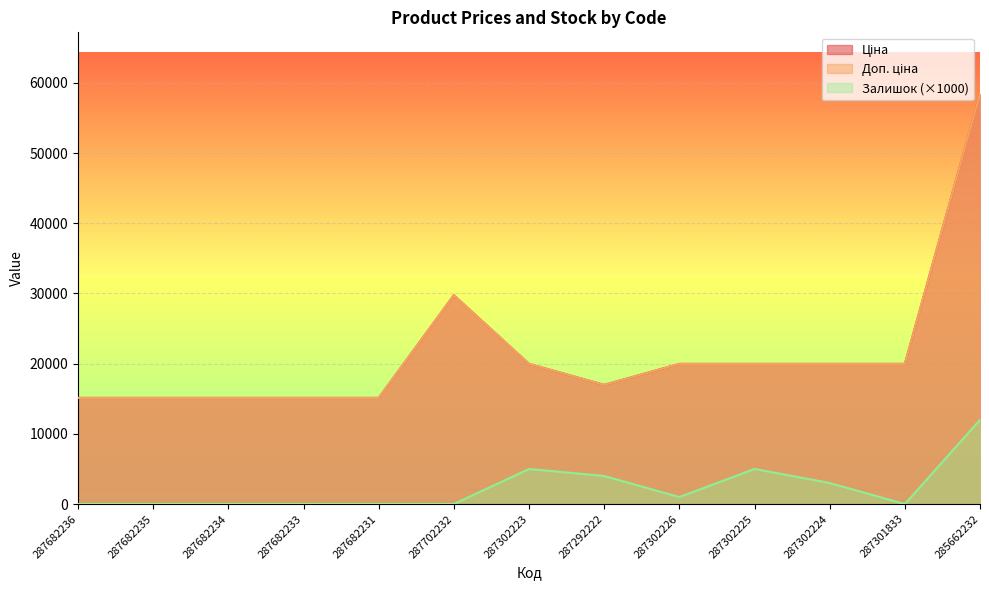

Where is Доп. ціна nearest to the value 36773?

287702232